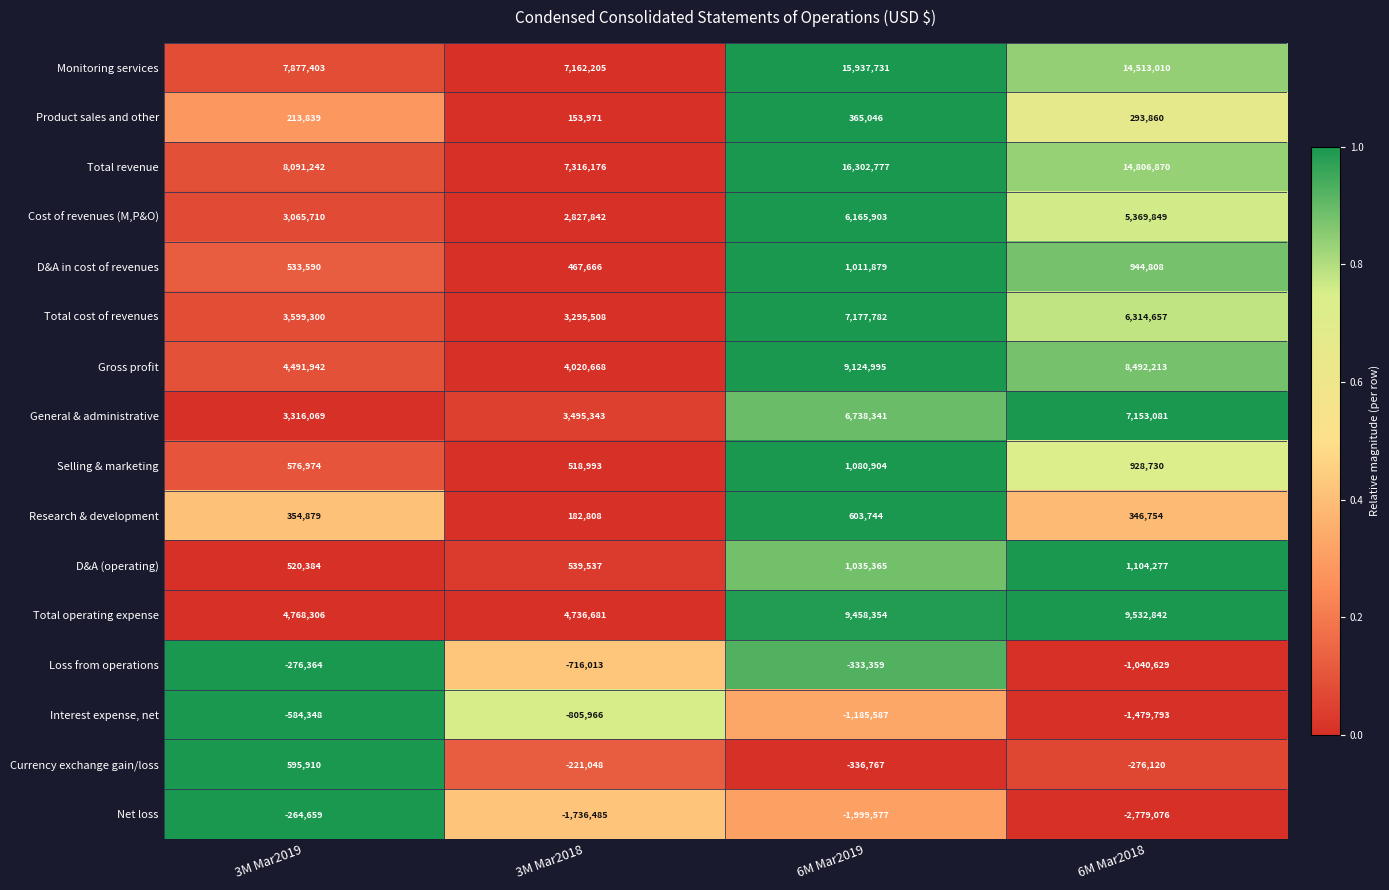

Read the Gross profit value at 6M Mar2018, to the nearest 100.

8492200